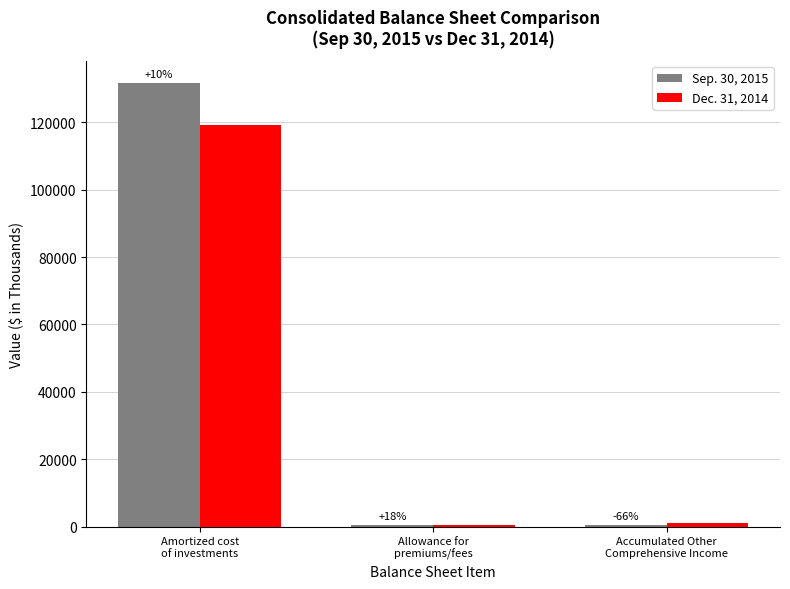

Does the chart contain stacked bars?

No